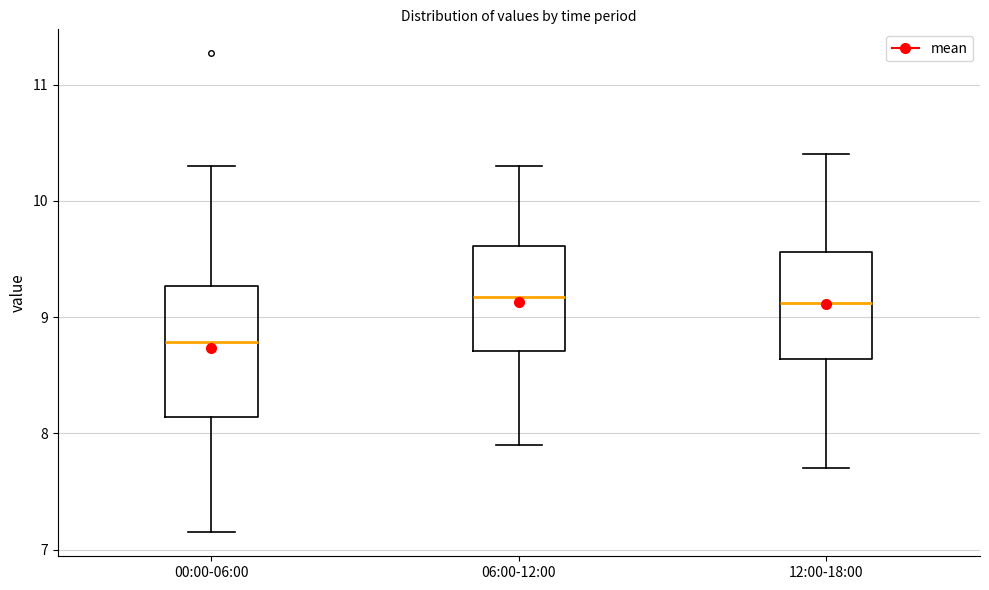

Where does the upper whisker of the box for 06:00-12:00 end on the y-axis? The values are not printed on the chart, so give them approximately, as read against the axis.

10.3